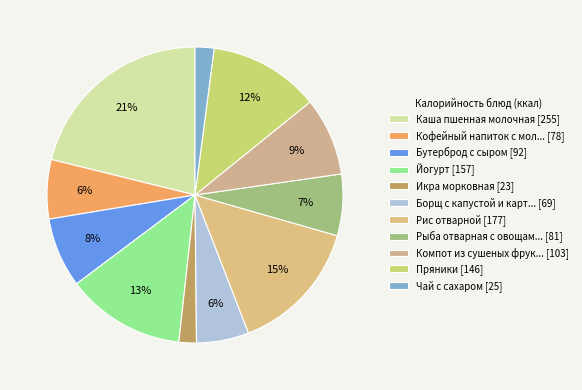

What is the largest slice in the pie chart?

Каша пшенная молочная [255]